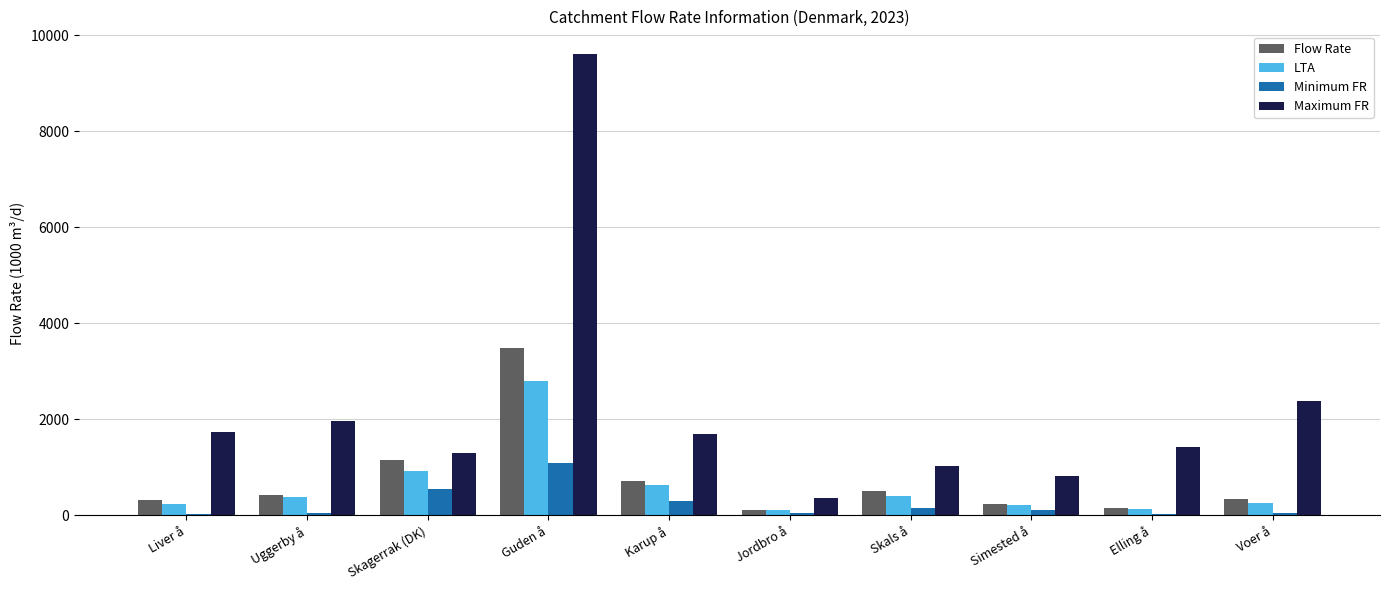

Is it true that Flow Rate equals 1163.8 at Skagerrak (DK)?

True